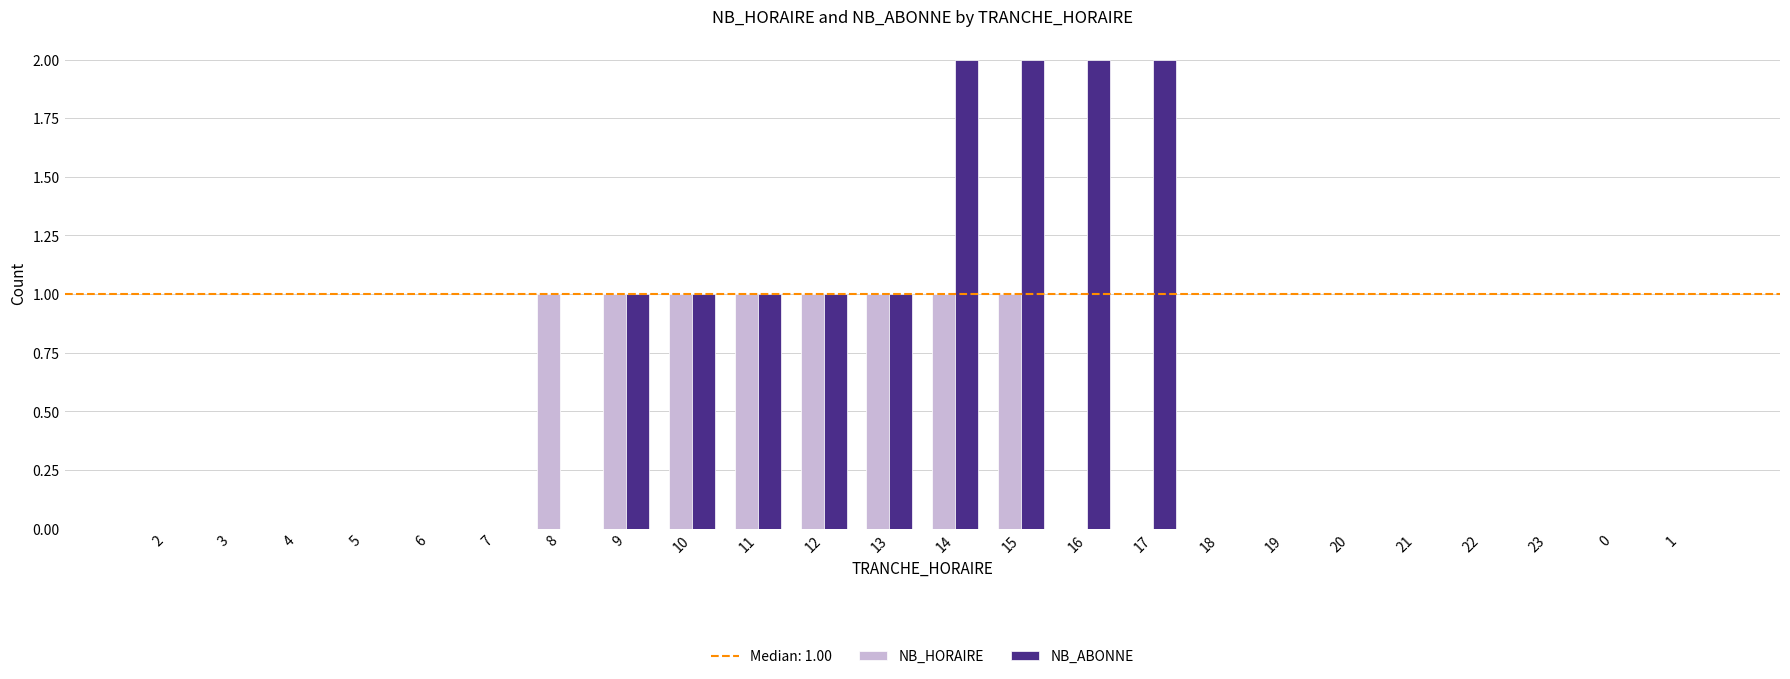

Which series has the largest total across all categories?

NB_ABONNE